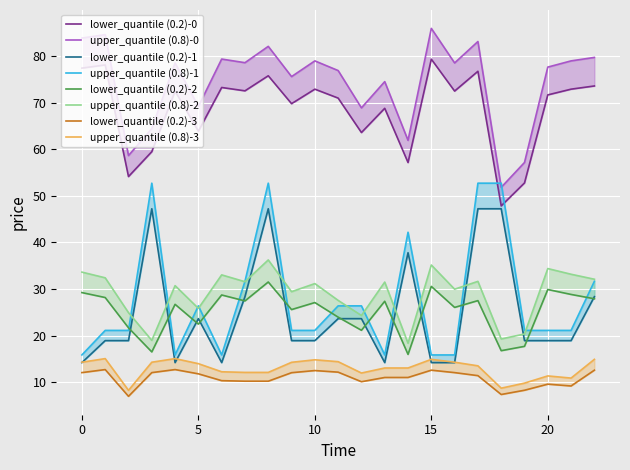

Reading left to right, list all the values displayed in this chart.

bodové hodnocení Rada: 83.9	84.7	58.7	64.5	78.6	69.2	79.4	78.7	82.2	75.7	79.0	77.0	68.9	74.6	62.0	86.0	78.6	83.2	51.9	57.2	77.7	79.0	79.8
požadovaná podpora: 14.2	18.9	18.9	47.2	14.2	23.6	14.2	28.4	47.2	18.9	18.9	23.6	23.6	14.2	37.8	14.2	14.2	47.2	47.2	18.9	18.9	18.9	28.4
Umělecká dramaturgická: 29.2	28.2	21.7	16.5	26.7	22.5	28.7	27.4	31.5	25.6	27.1	23.9	21.1	27.4	15.9	30.6	26.0	27.5	16.7	17.7	29.9	28.8	27.9
Personální zajištění: 12.0	12.7	6.9	12.0	12.7	11.8	10.3	10.2	10.2	12.0	12.5	12.1	10.1	11.0	11.0	12.5	12.0	11.4	7.3	8.2	9.5	9.2	12.5